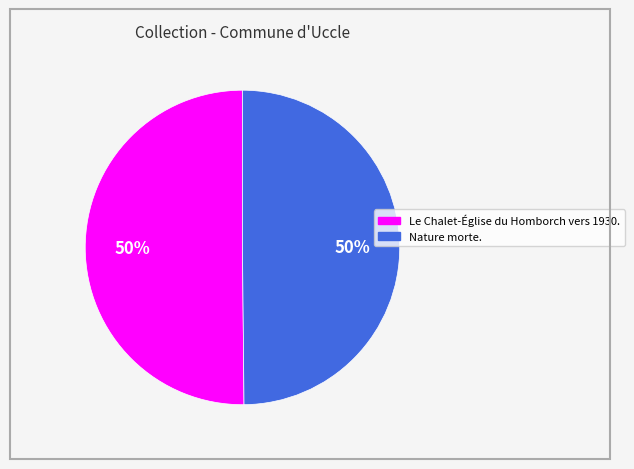

What percentage is the Le Chalet-Église du Homborch vers 1930. slice, to the nearest percent?

50%